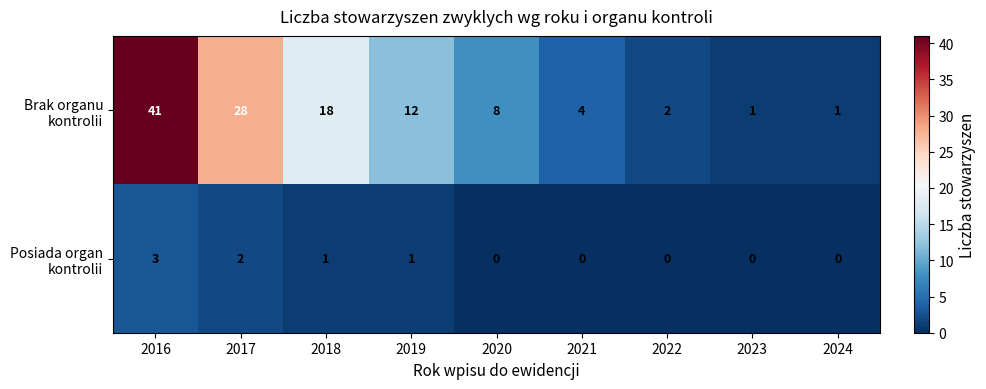

At how many categories does at least one series exceed 10?

4